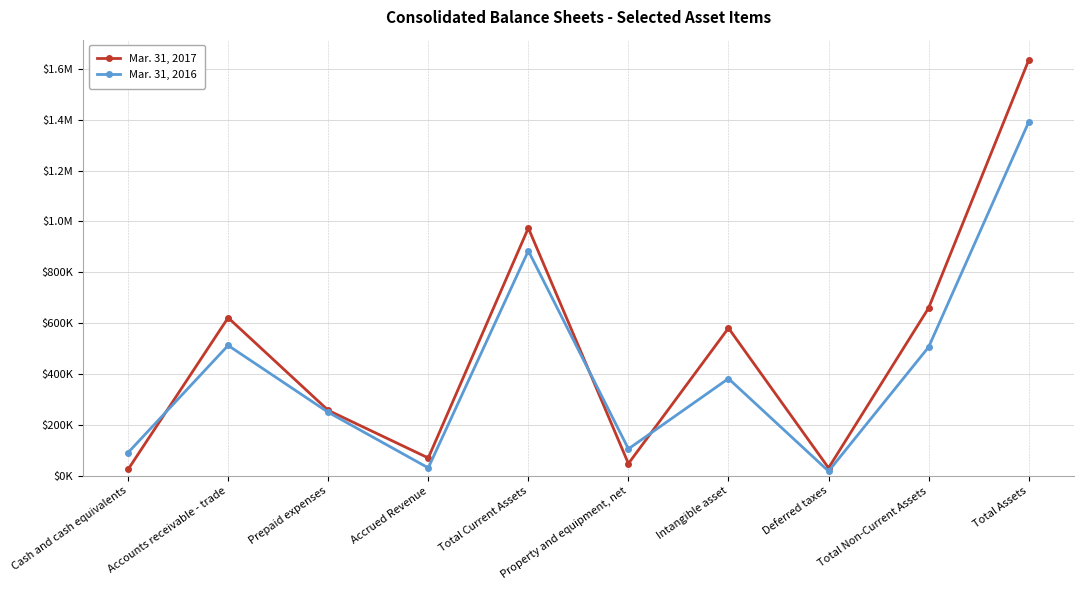

At Intangible asset, list the series in order from largest to smallest.

Mar. 31, 2017, Mar. 31, 2016